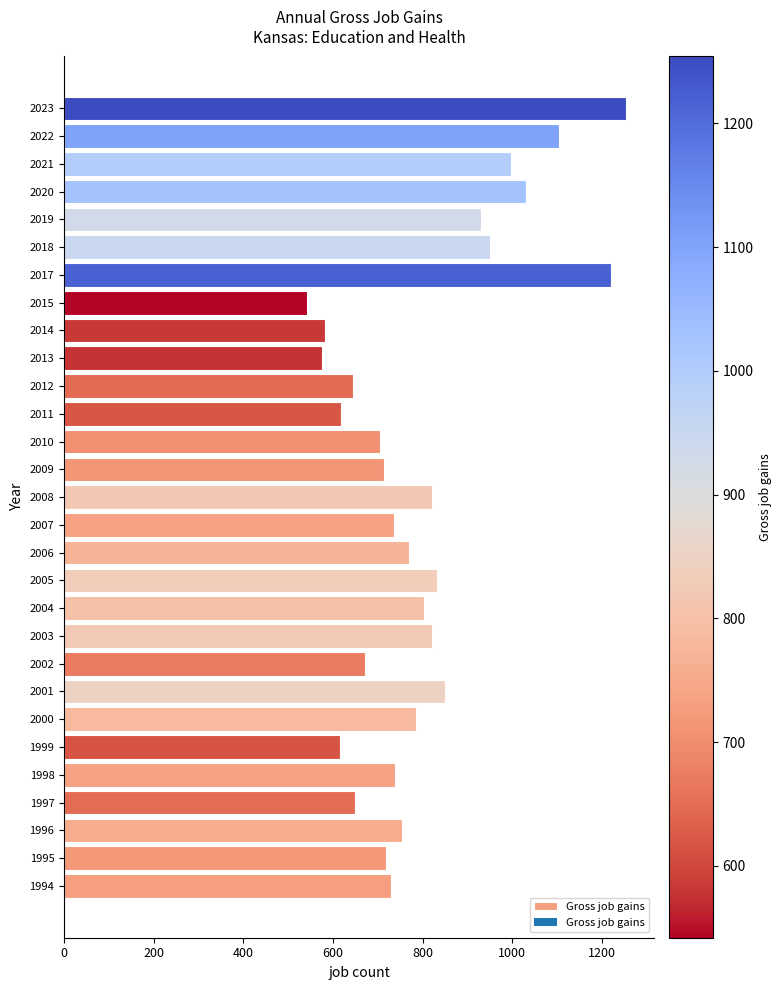

What is the average value?

798